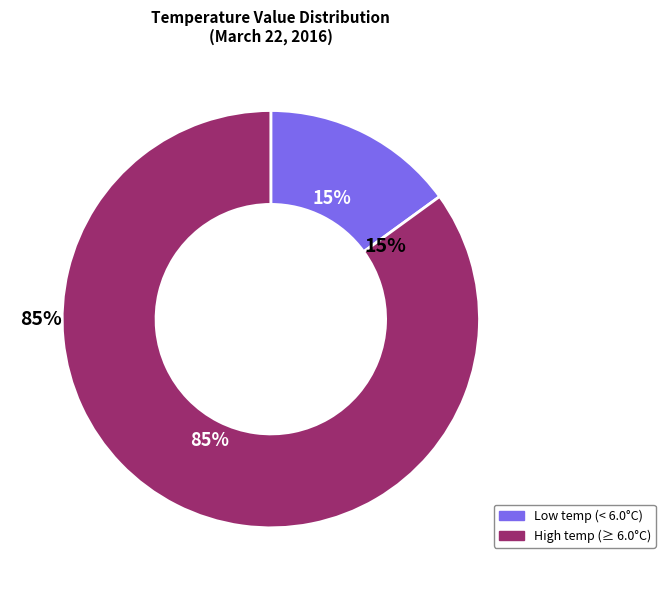

To the nearest percent, what portion does 14 represent?

3%